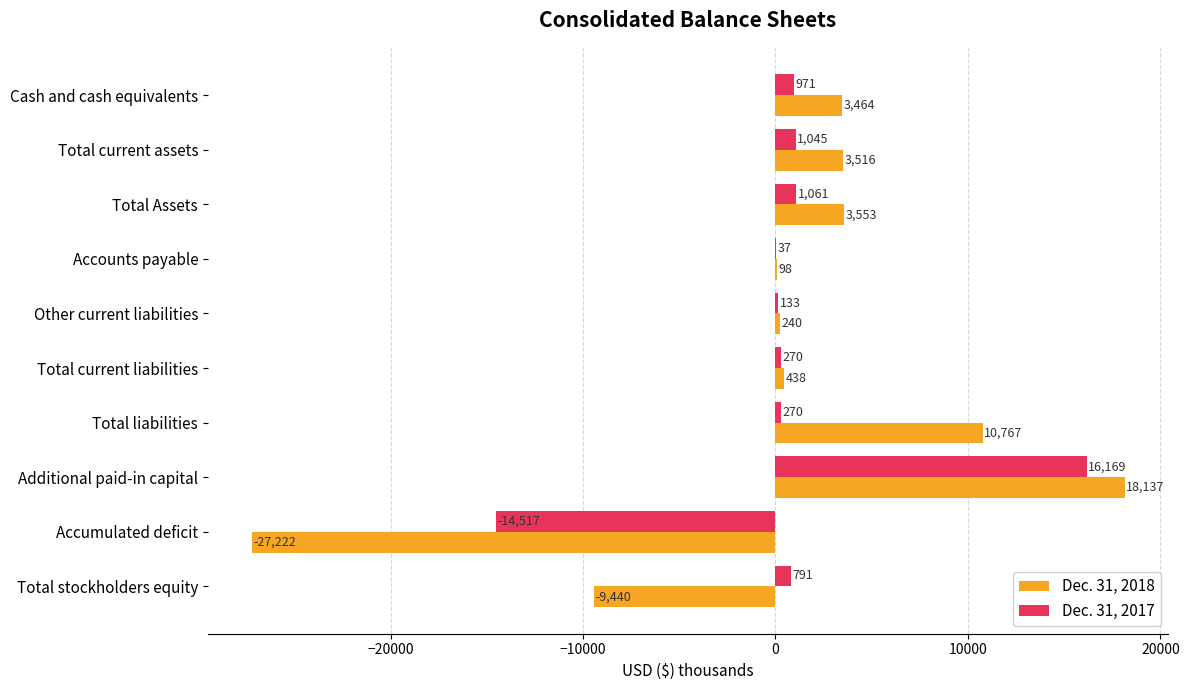

What is the greatest value displayed?

18137